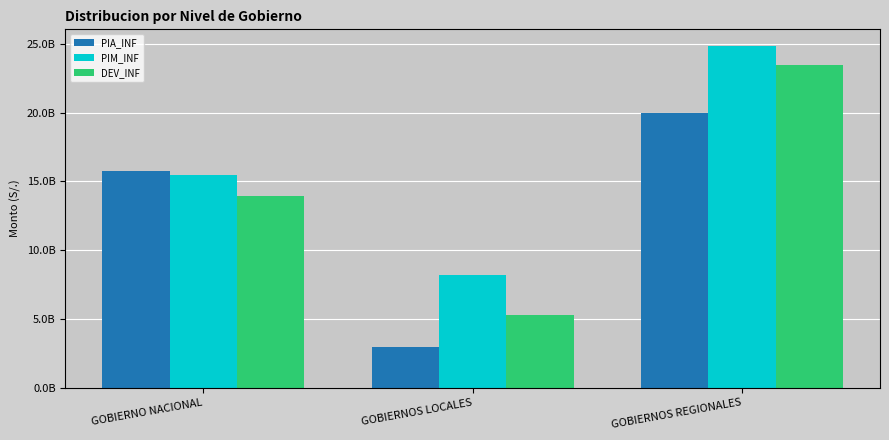

Which series has the largest total across all categories?

PIM_INF